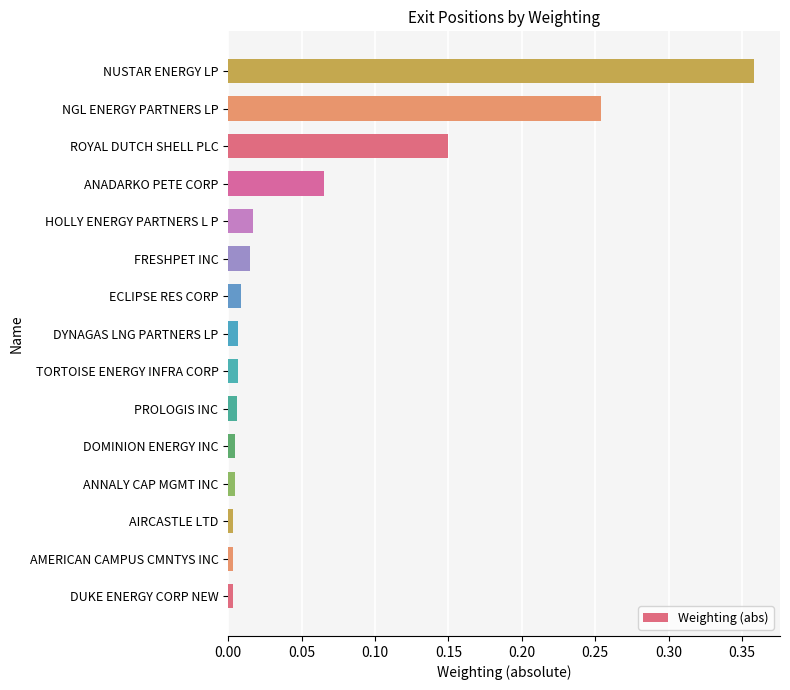

Which category has the highest value across all series?

NUSTAR ENERGY LP